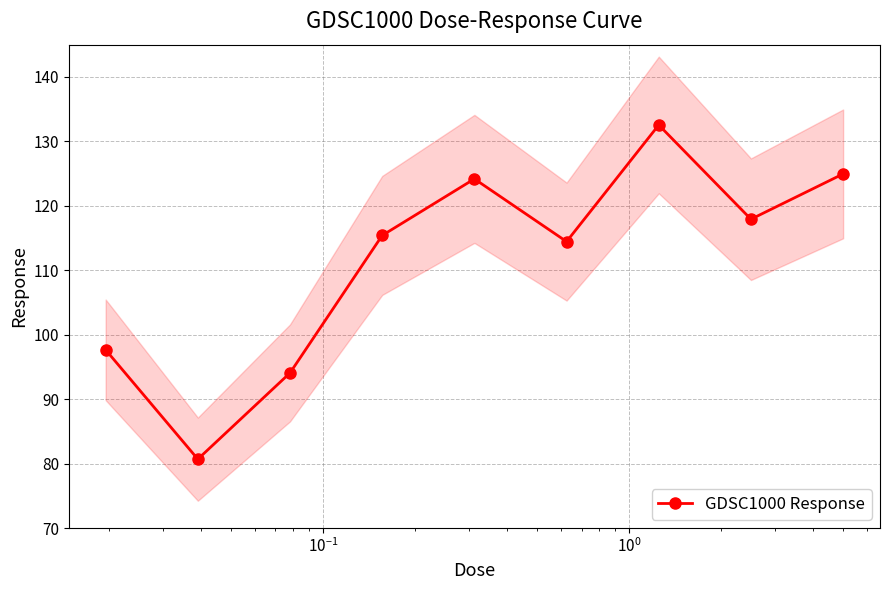

What is the lowest value of the GDSC1000 Response series?

80.7